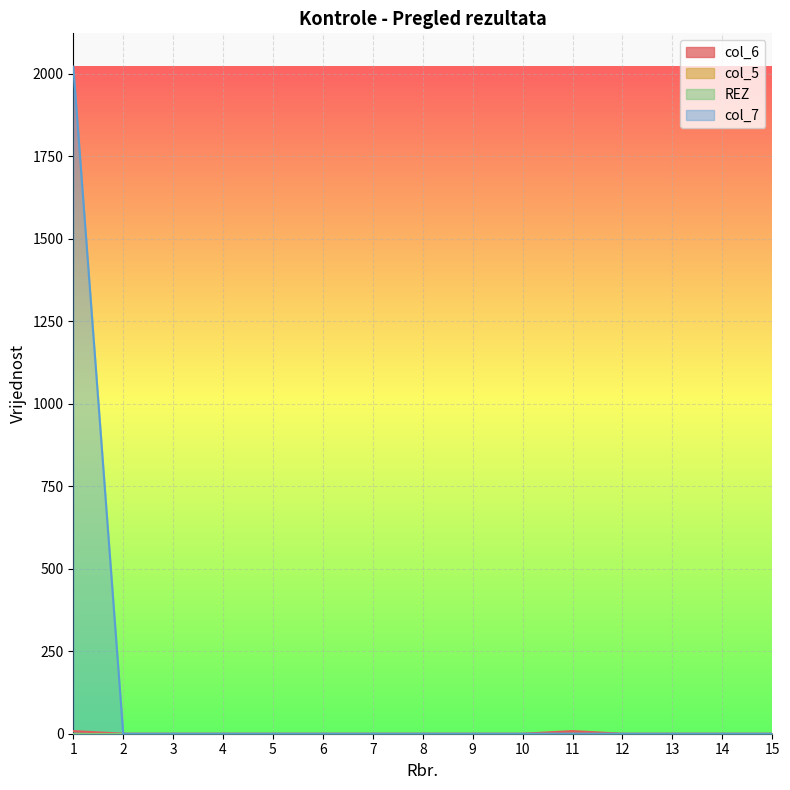

How many categories are shown in the chart?

15